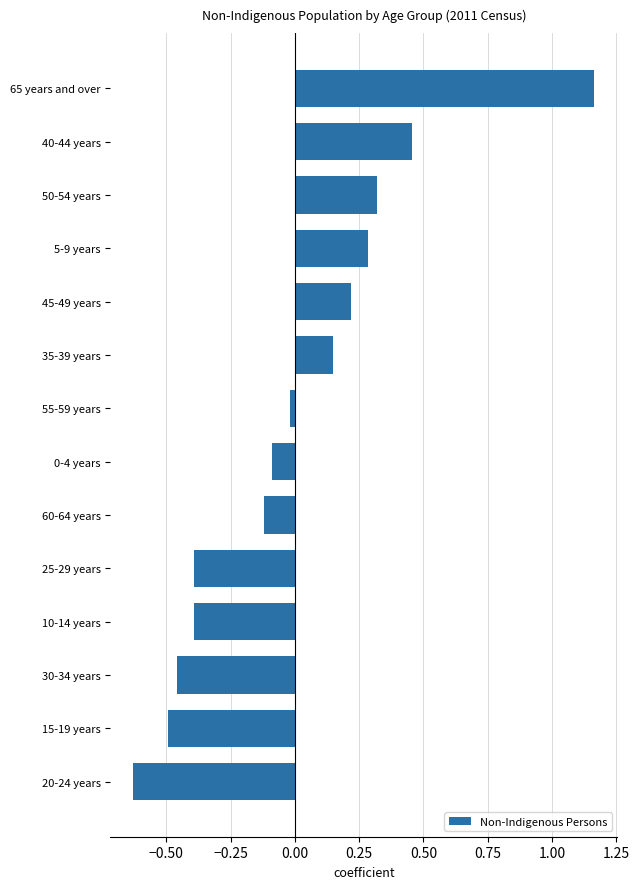

Which has a higher value, 15-19 years or 40-44 years?

40-44 years